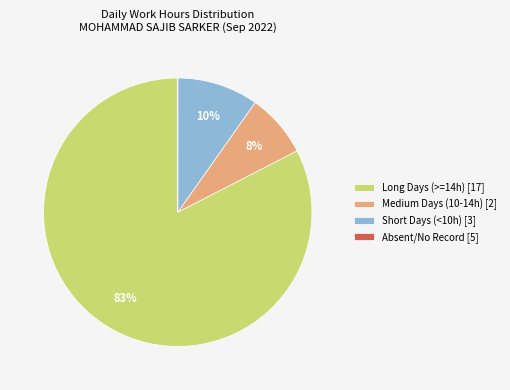

Which slice represents more than half of the pie?

Long Days (>=14h) [17]